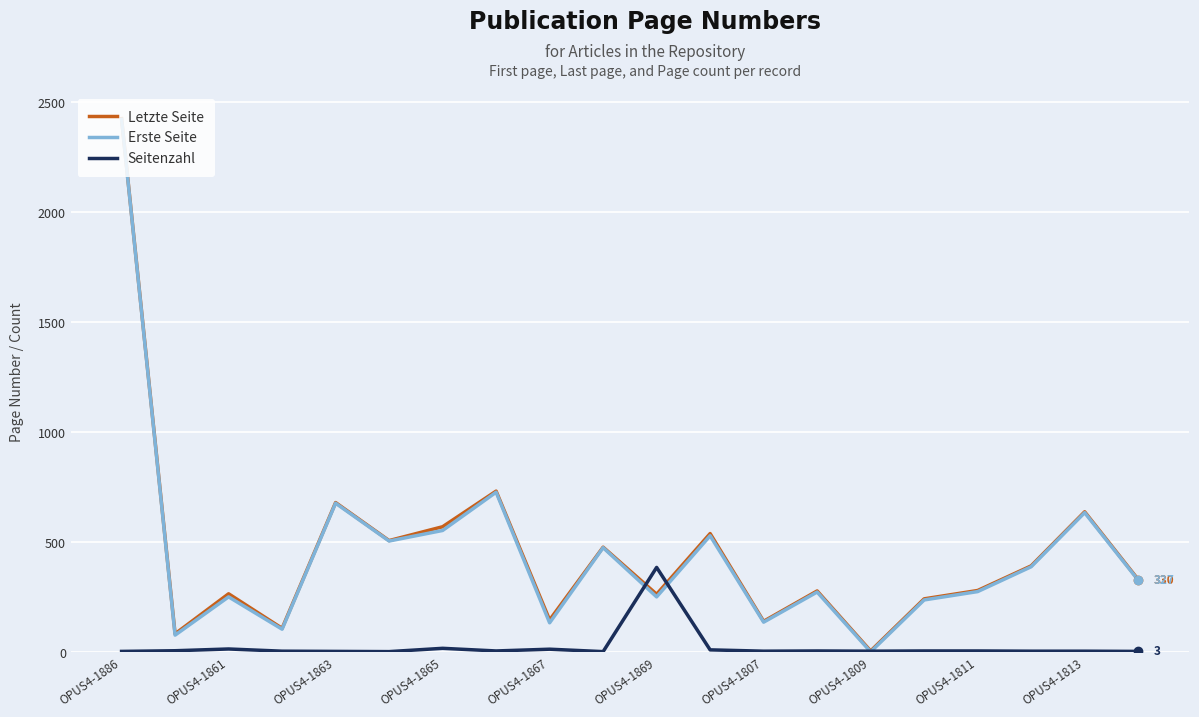

Which series has the largest range (max minus min)?

Erste Seite